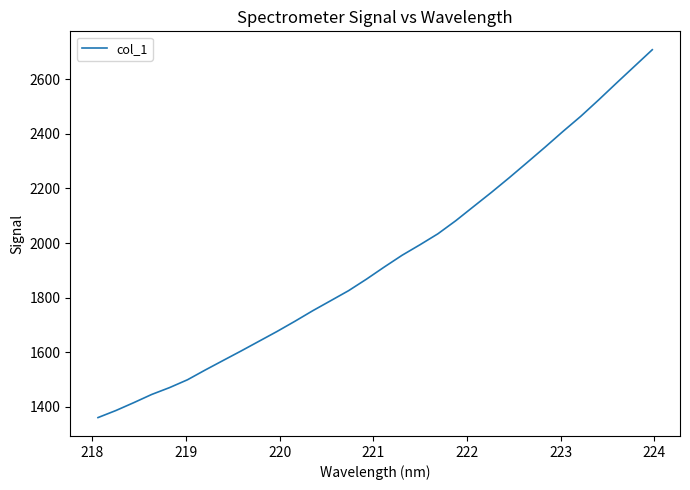

What is the smallest value displayed?

1360.7